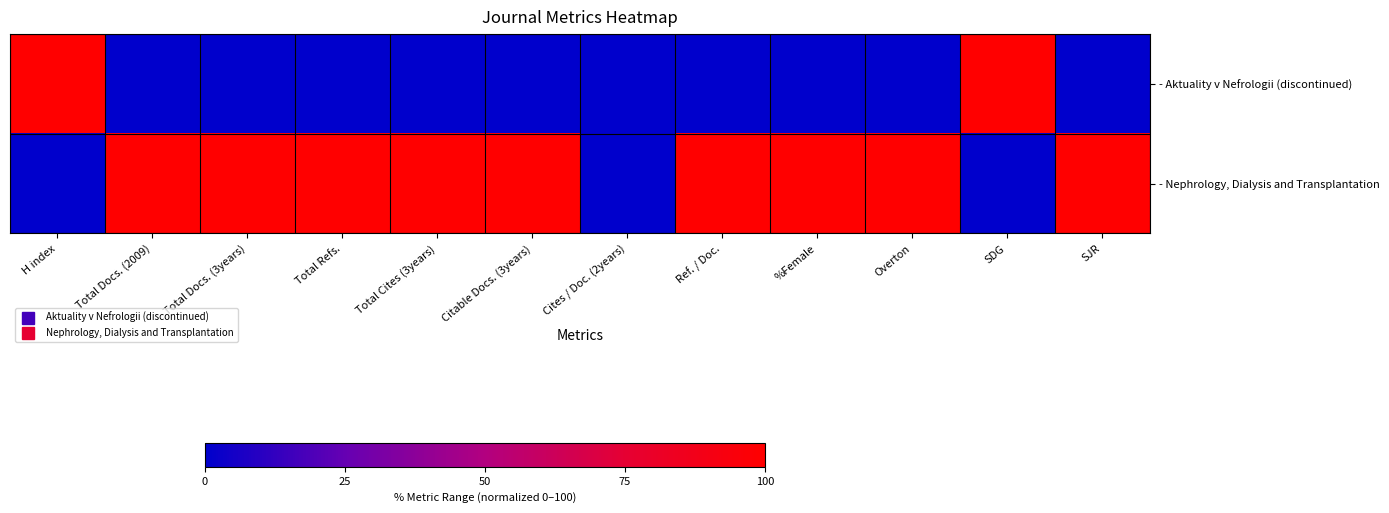

At H index, list the series in order from smallest to largest.

- Nephrology, Dialysis and Transplantation, - Aktuality v Nefrologii (discontinued)